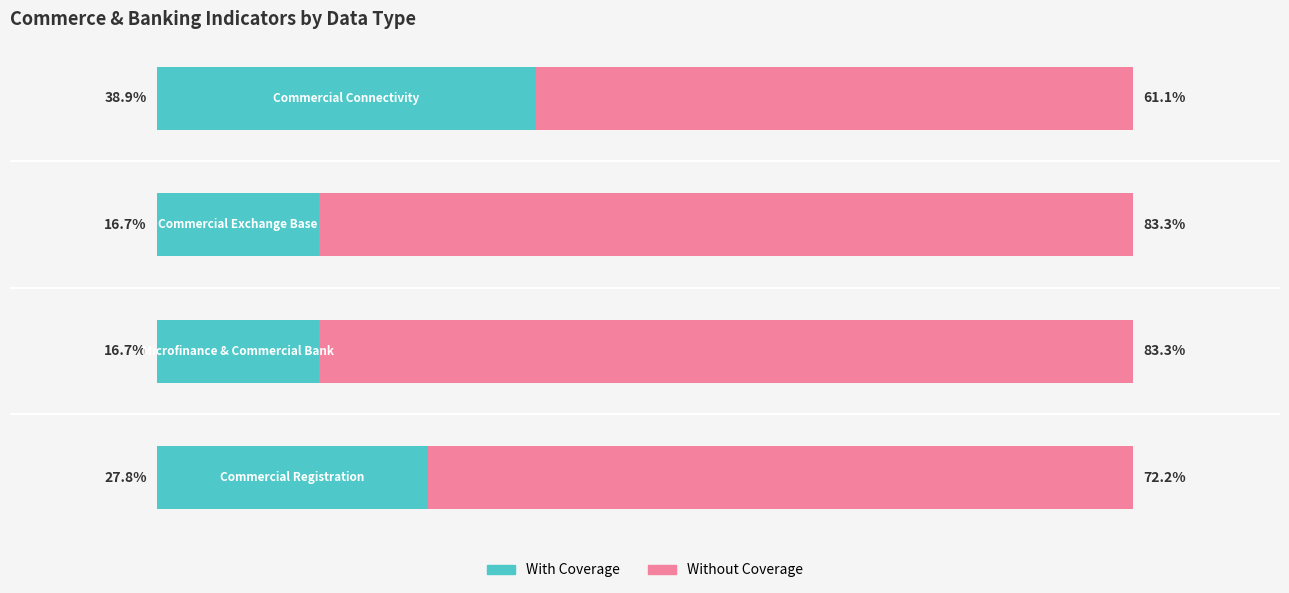

What are all the series names shown in the legend?

With Coverage, Without Coverage